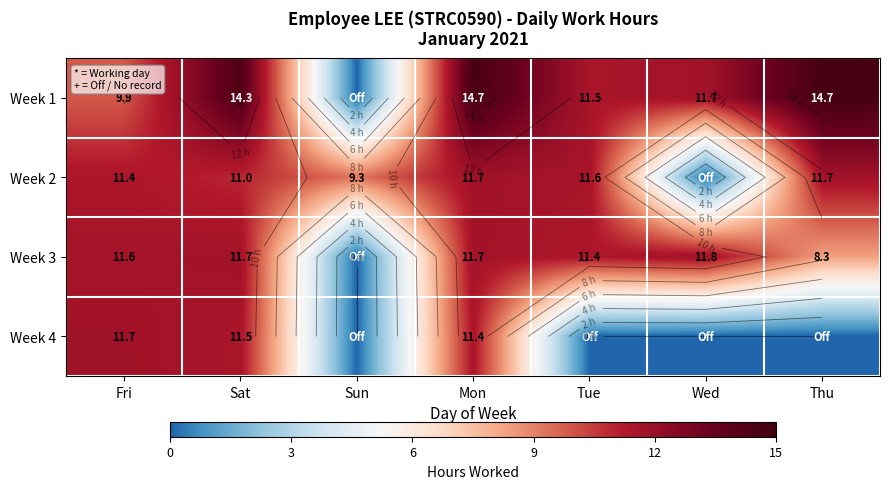

What is the average value of the Week 3 series?

9.5